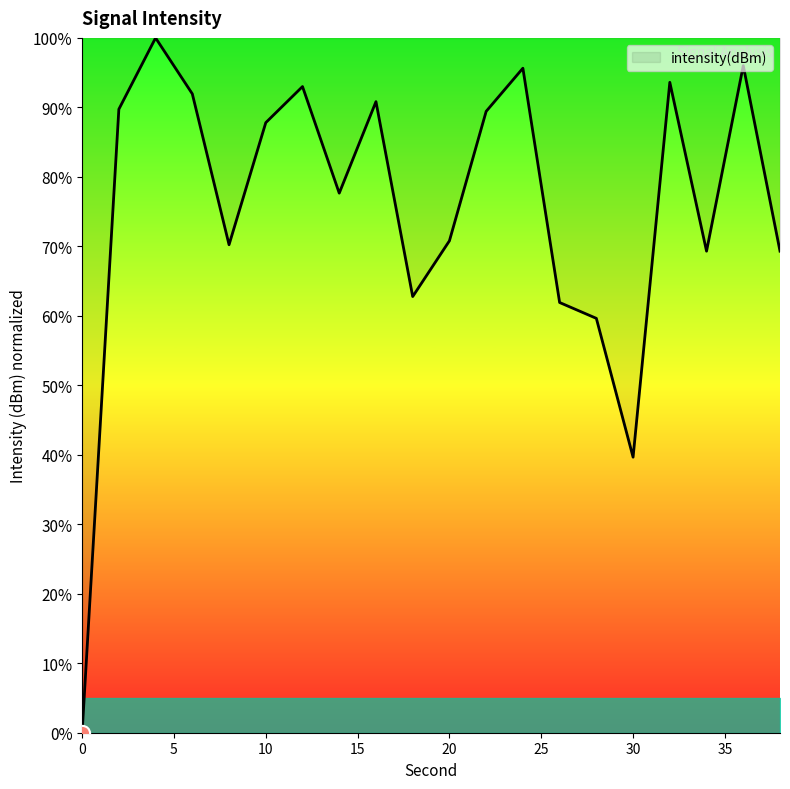

What is the difference between the maximum and minimum values?

100.0